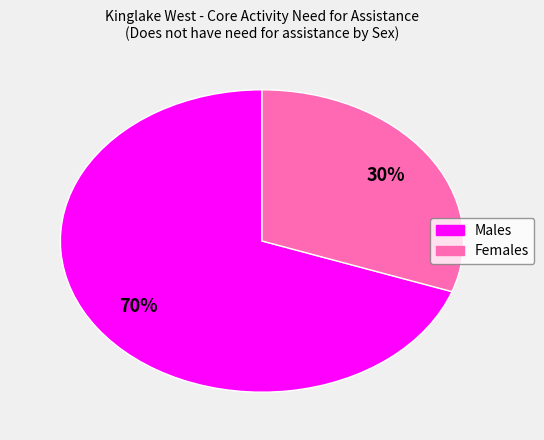

Rank the categories by value from lowest to highest.

Females, Males